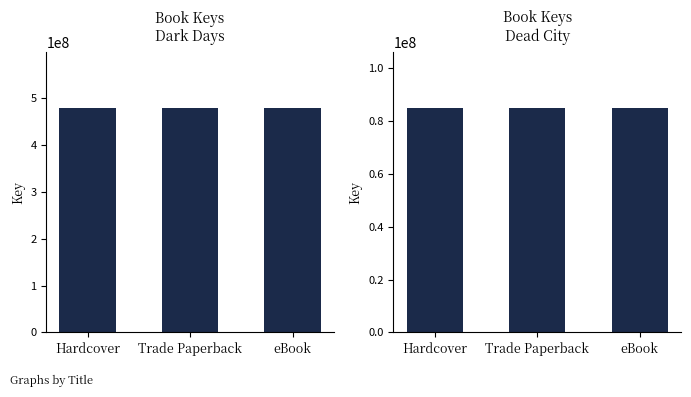

True or false: Dead City has a value of 84808921 at Trade Paperback.

True